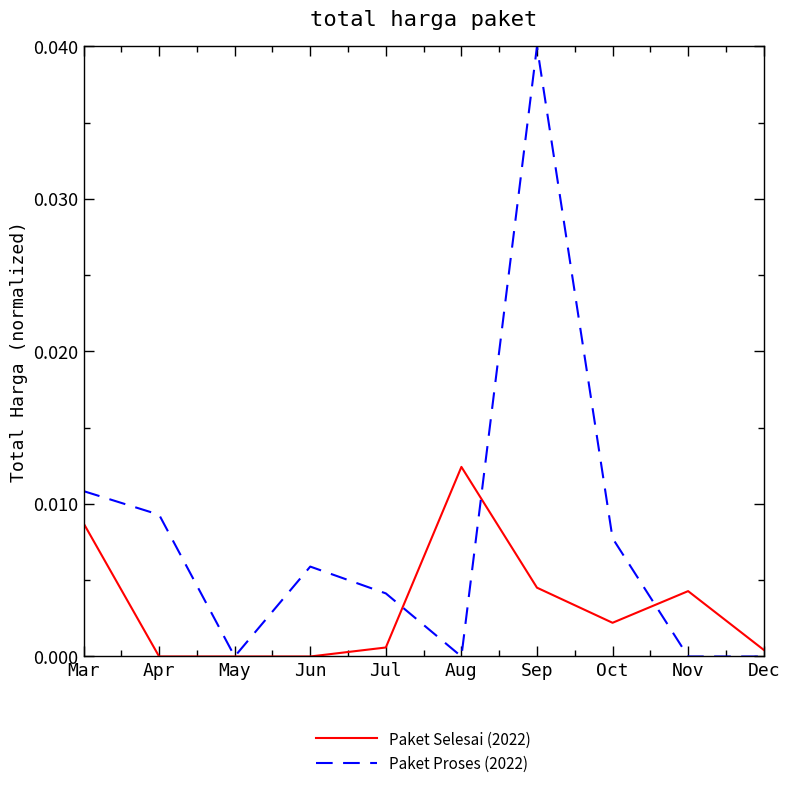

The value of Paket Proses (2022) at Dec is 0.0. True or false?

True